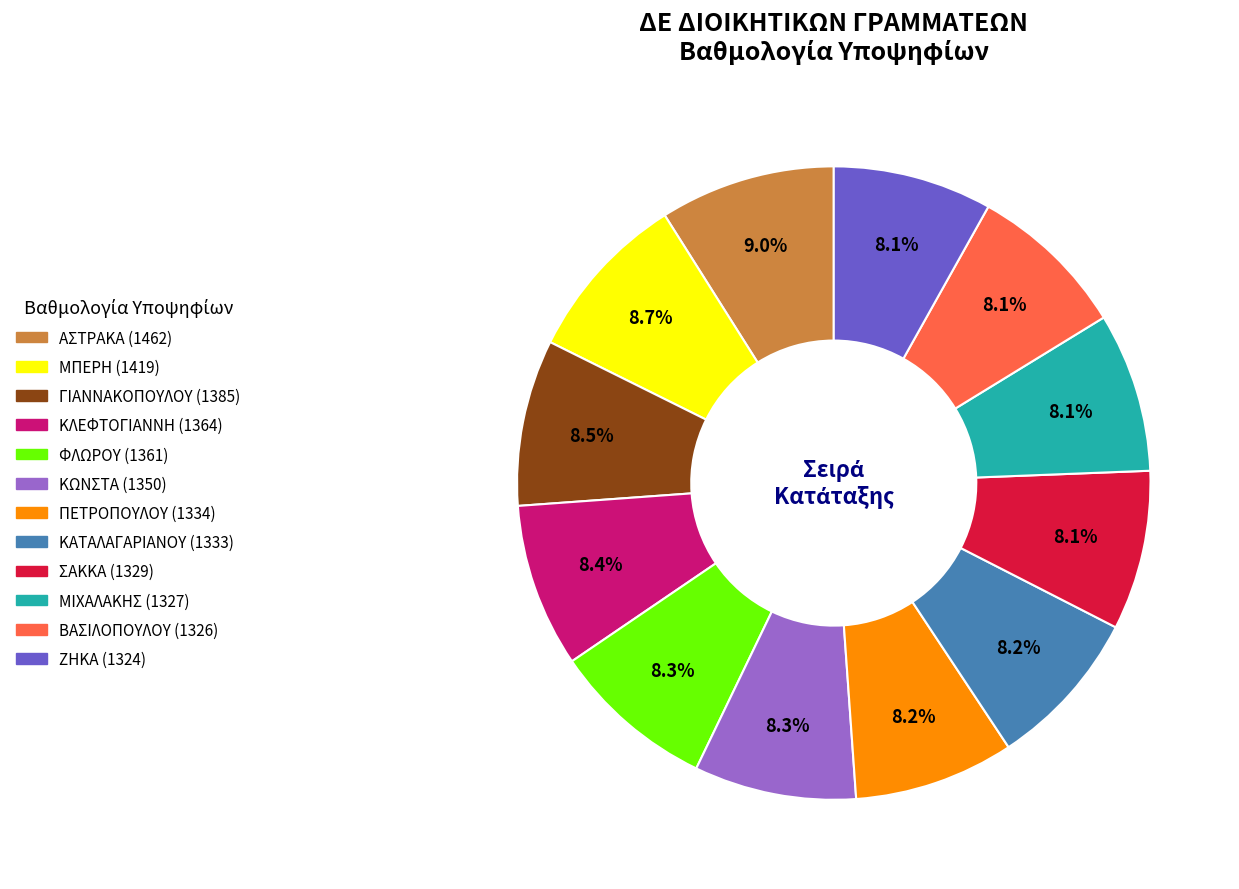

What portion of the pie excludes ΜΠΕΡΗ (1419)?

91.3%